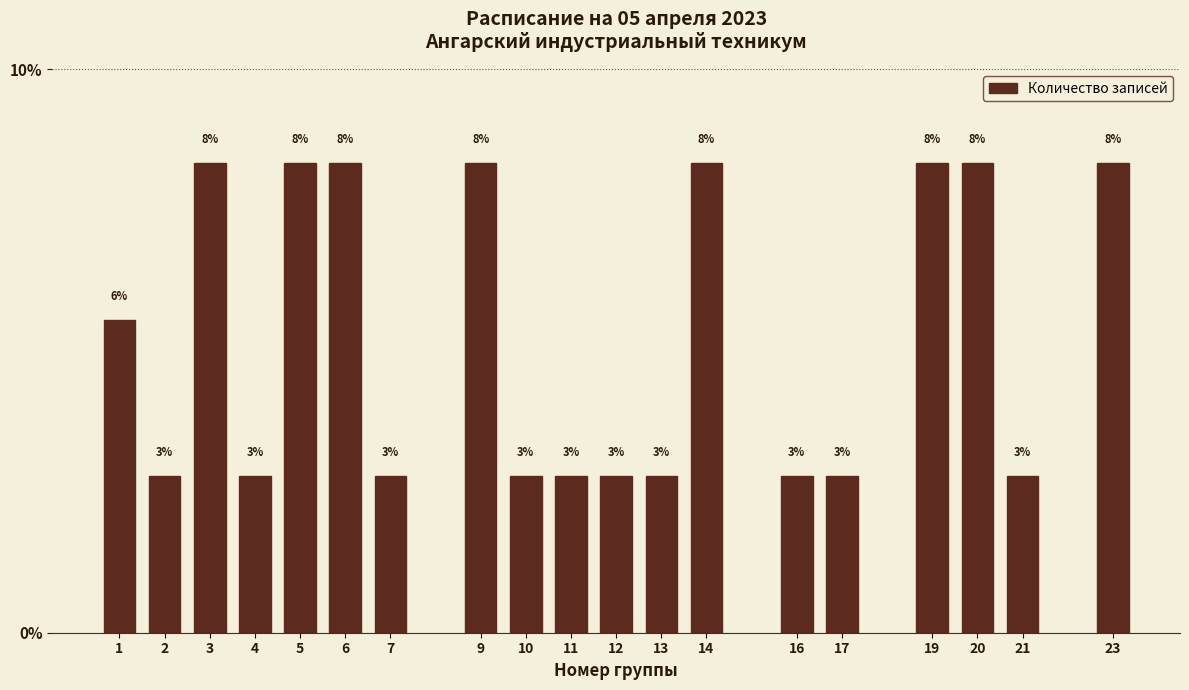

How many bars are there in total?

19